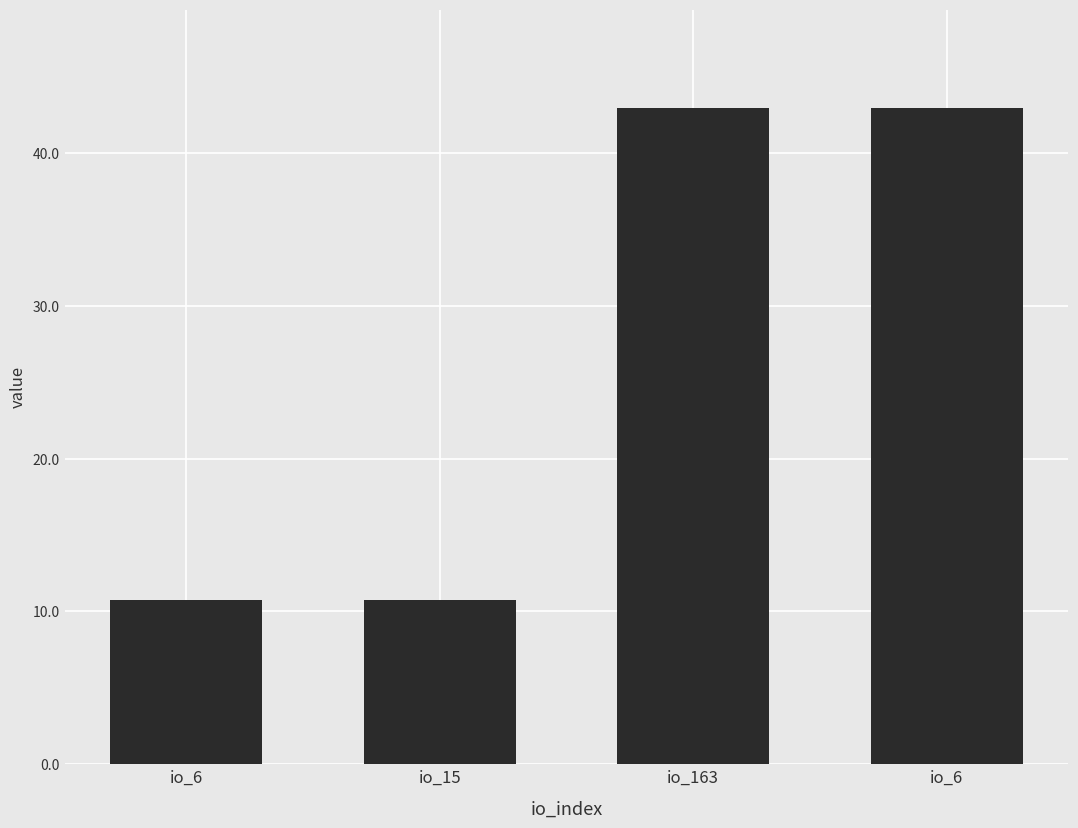

What is the label of the 4th bar from the right?

io_6